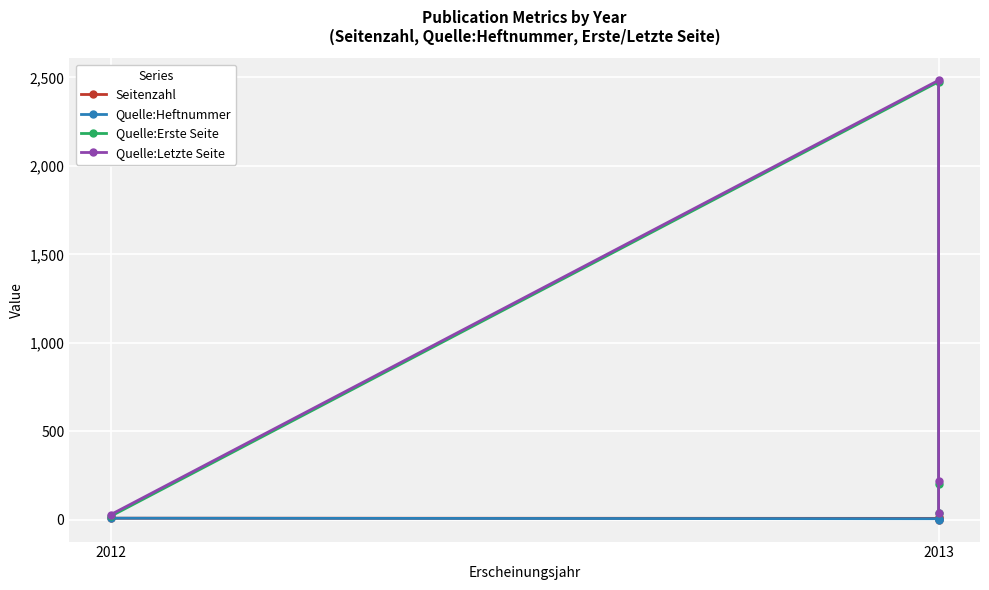

At which label does Quelle:Erste Seite reach its minimum?

2012